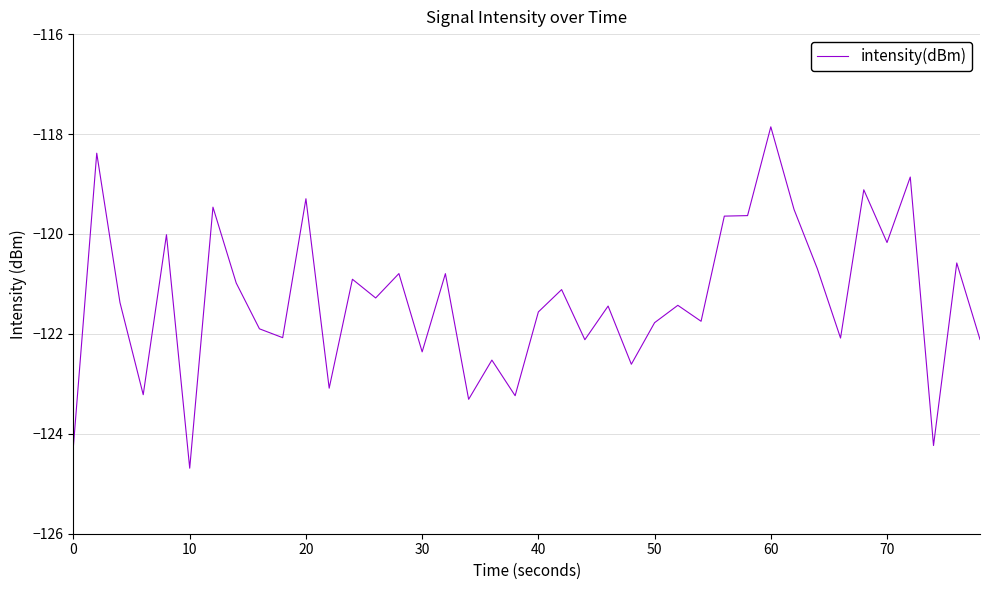

What is the difference between the second highest and second lowest values?

5.9